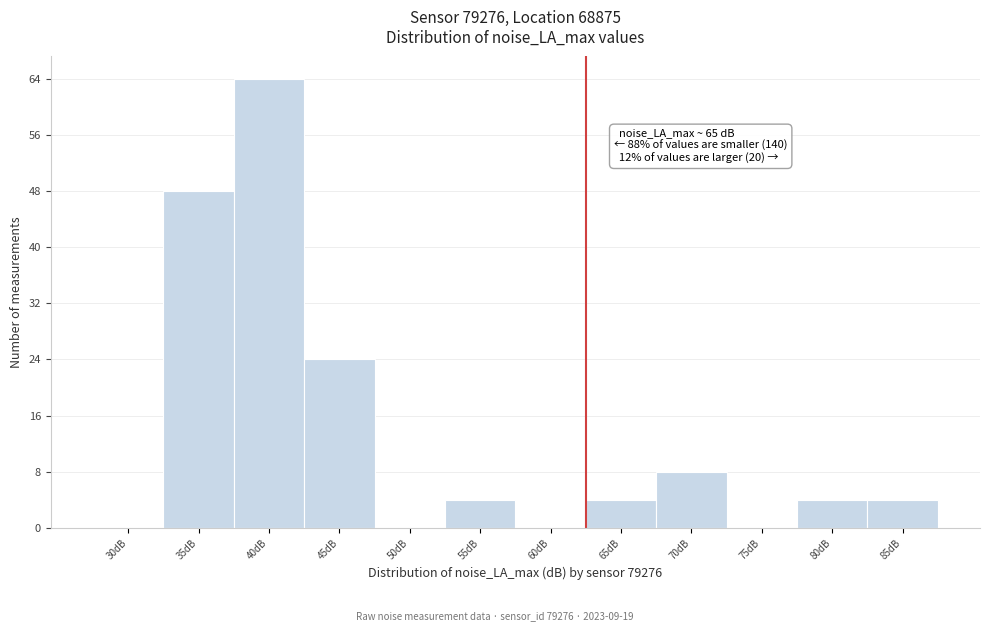

Reading right to left, extract all data points from this chart.

85dB=4	80dB=4	75dB=0	70dB=8	65dB=4	60dB=0	55dB=4	50dB=0	45dB=24	40dB=64	35dB=48	30dB=0